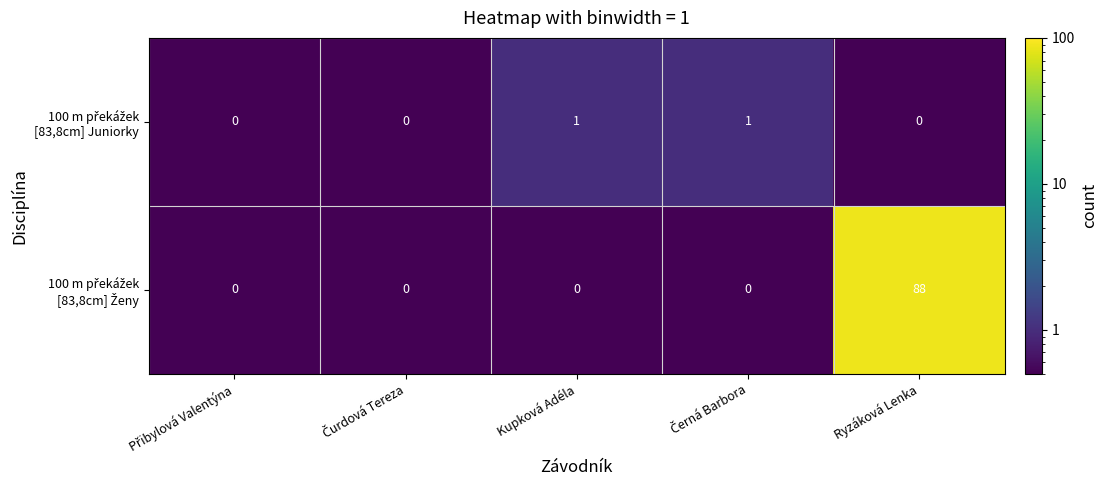

At which category does the chart reach its peak across all series?

Ryzáková Lenka